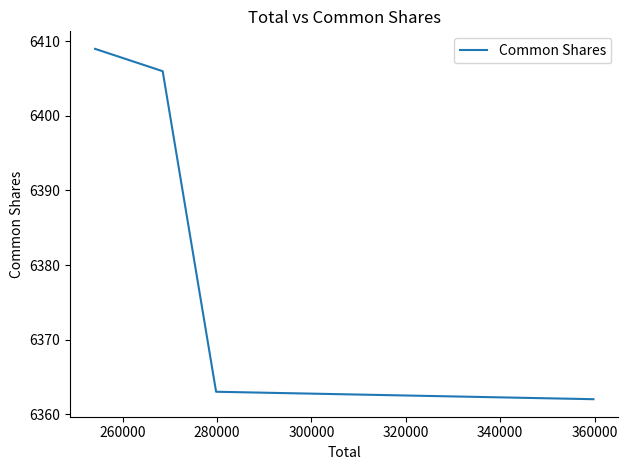

What is the ratio of the value at 260000 to the value at 280000?

1.0